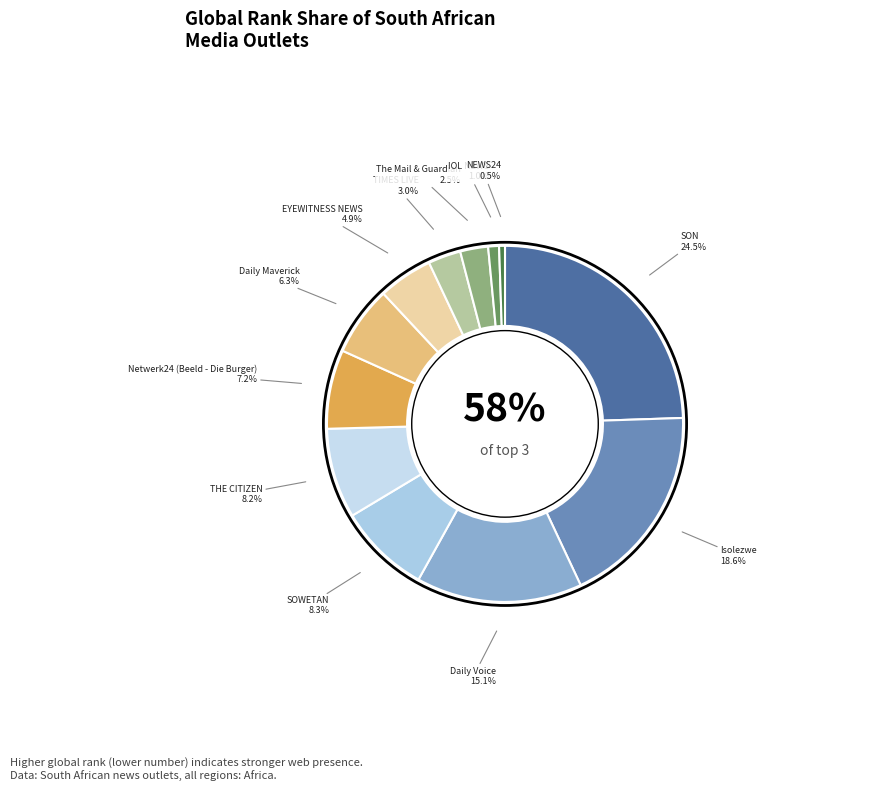

How much of the chart is everything except Isolezwe?

81.4%